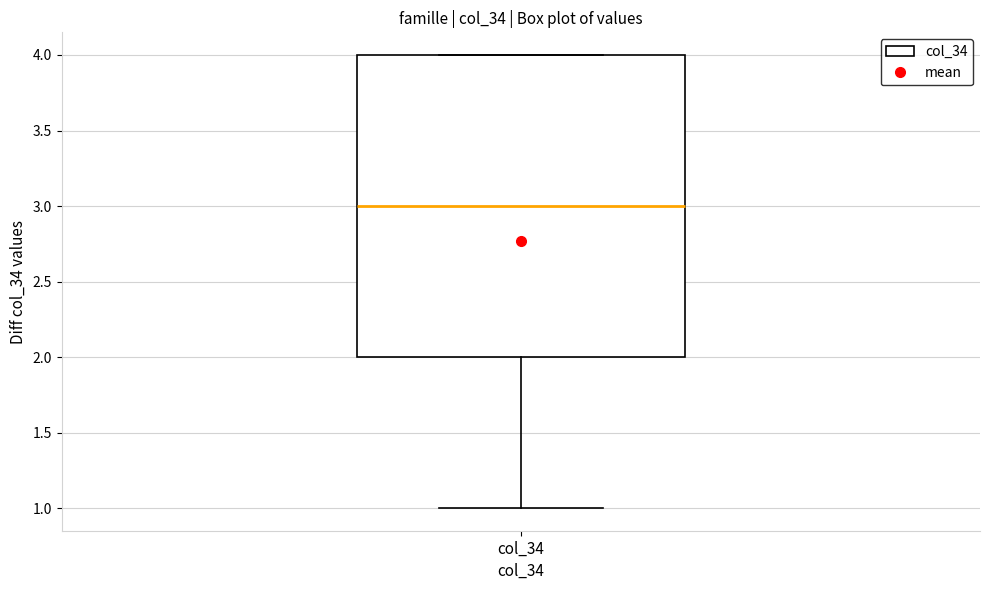

Read this box plot against the y-axis: the position of the median line, the range covered by the box, and the ends of both whiskers. The values are not printed on the chart, so give them approximately, as read against the axis.

median 3, box 2 to 4, whiskers 1 to 4